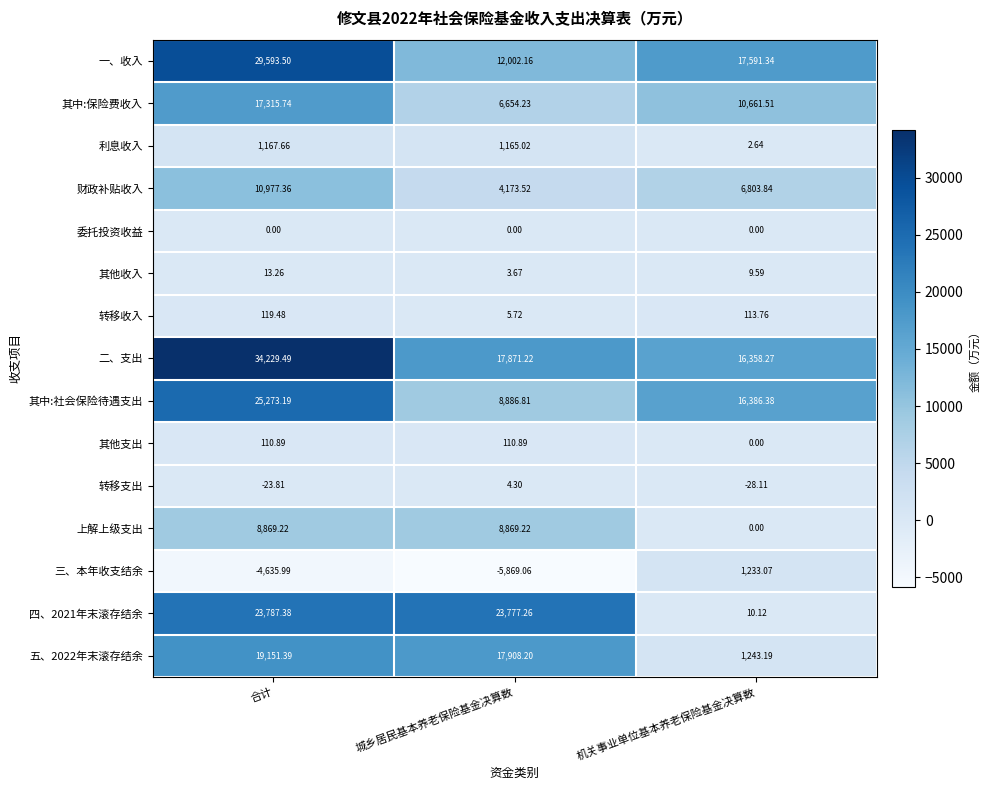

Where is 其他收入 nearest to the value 8?

机关事业单位基本养老保险基金决算数